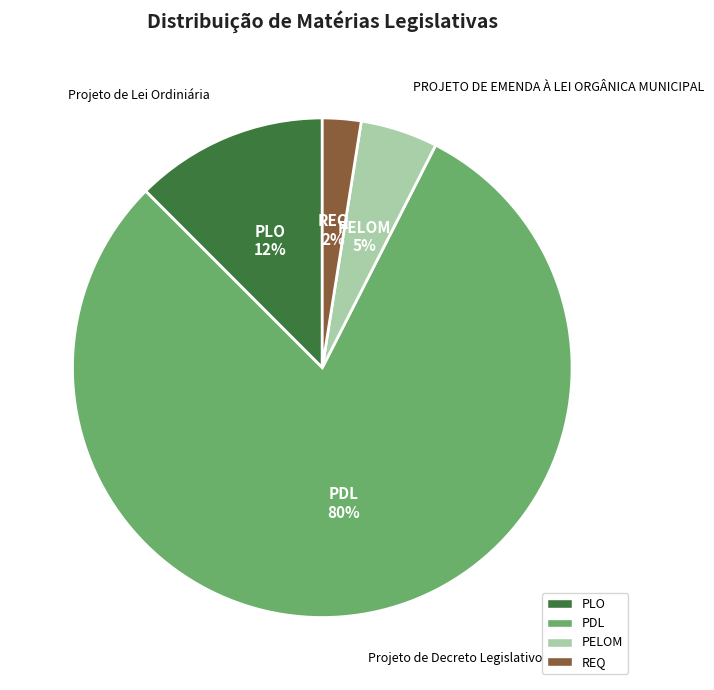

To the nearest percent, what percentage of the pie is PELOM?

5%